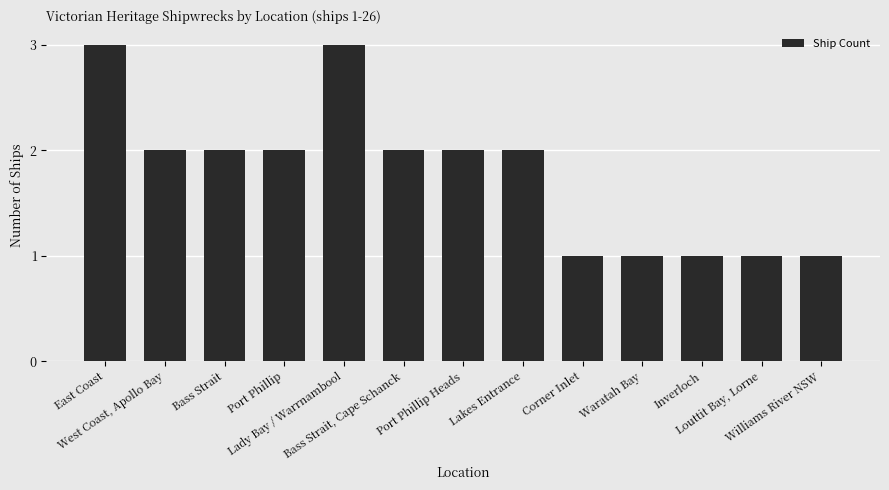

What is the greatest value displayed?

3